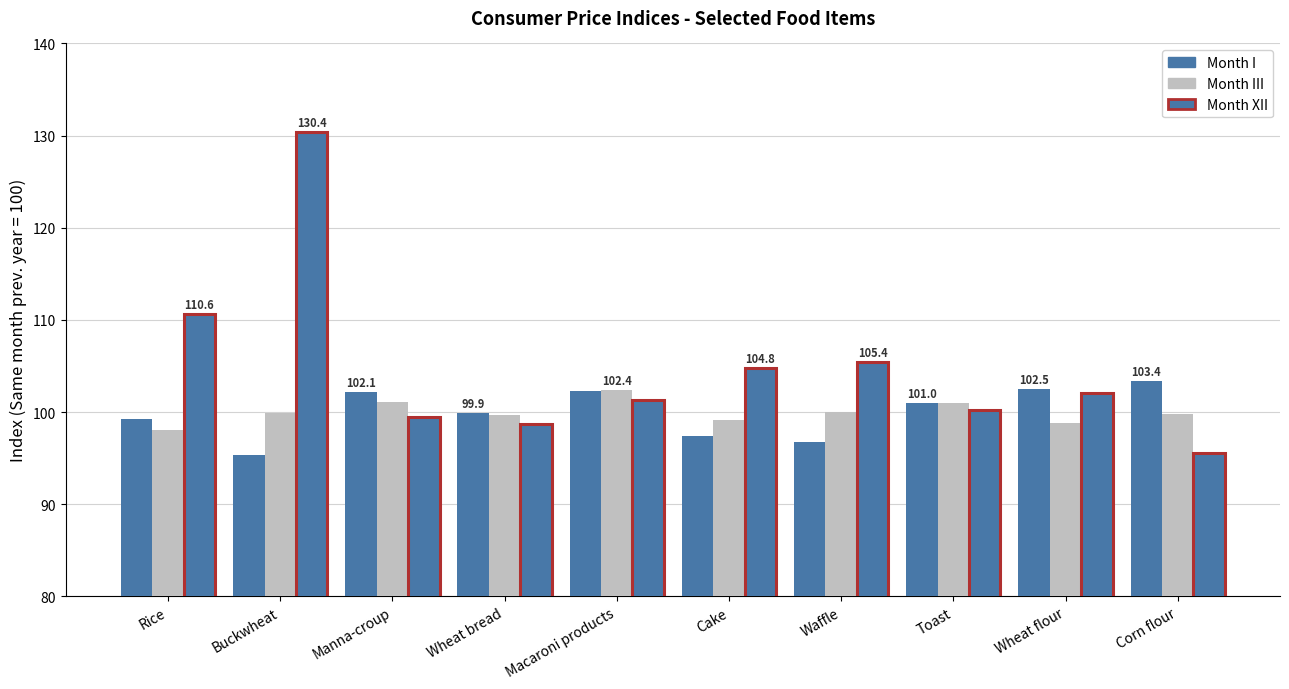

What is the label of the 8th bar from the right?

Manna-croup